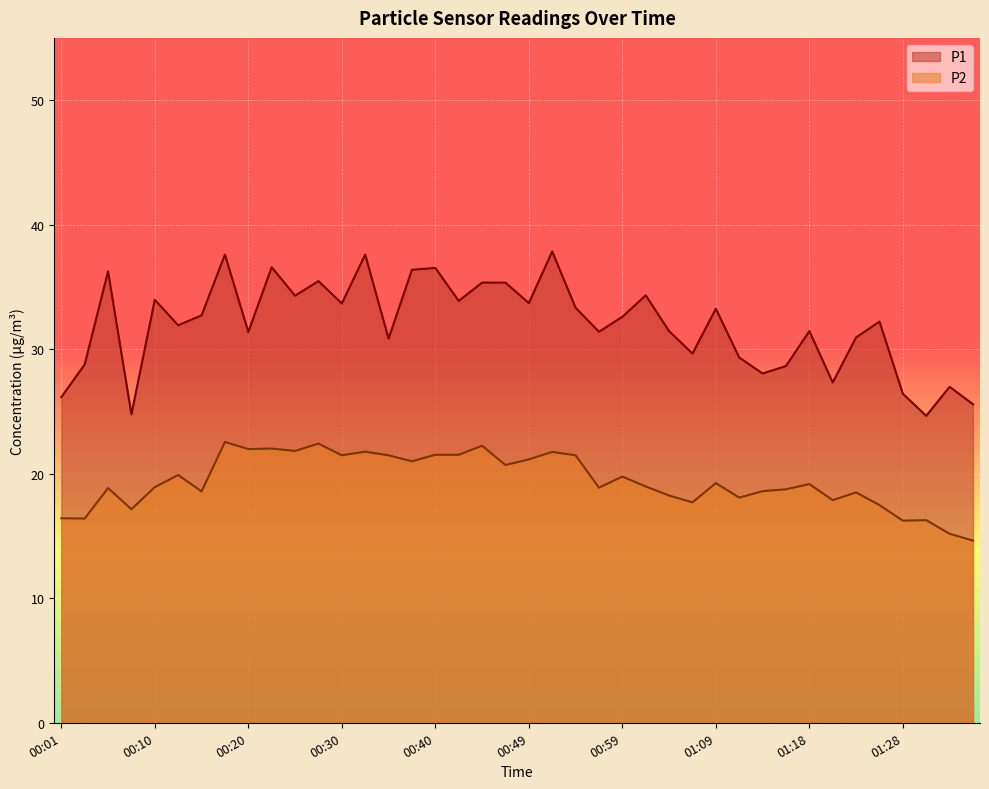

Is it true that P1 equals 33.9 at 00:42?

True